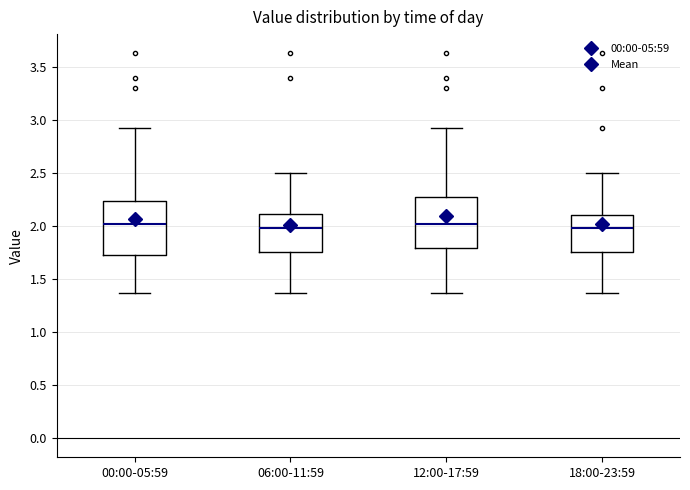

Where does the median line of the box for 06:00-11:59 sit on the y-axis? The values are not printed on the chart, so give them approximately, as read against the axis.

2.00